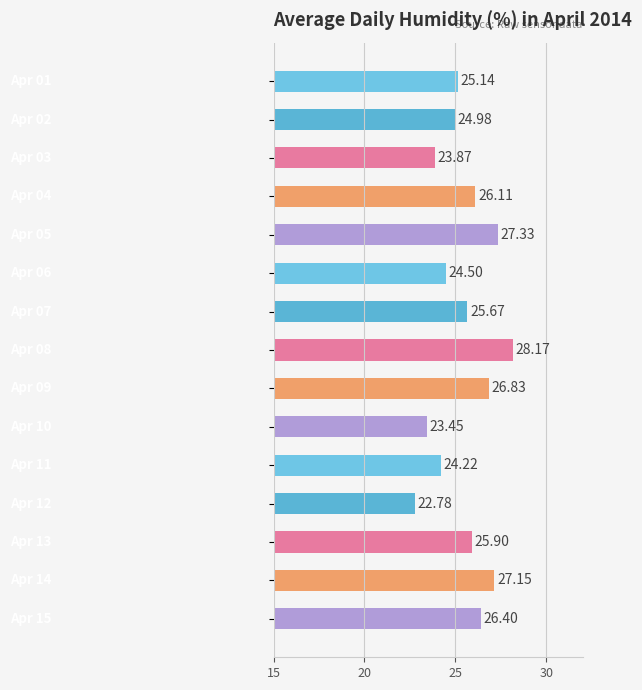

What is the difference between the maximum and minimum values?

5.4